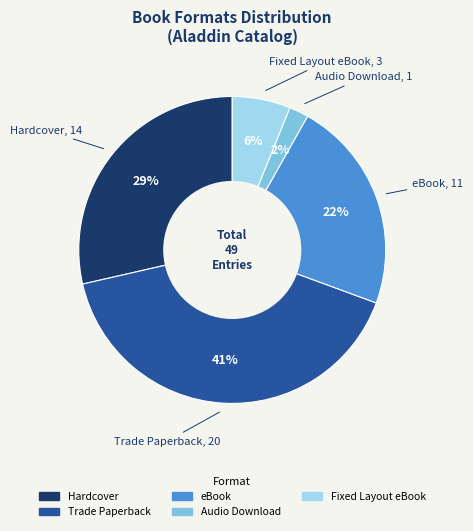

To the nearest percent, what is the average slice percentage?

20%